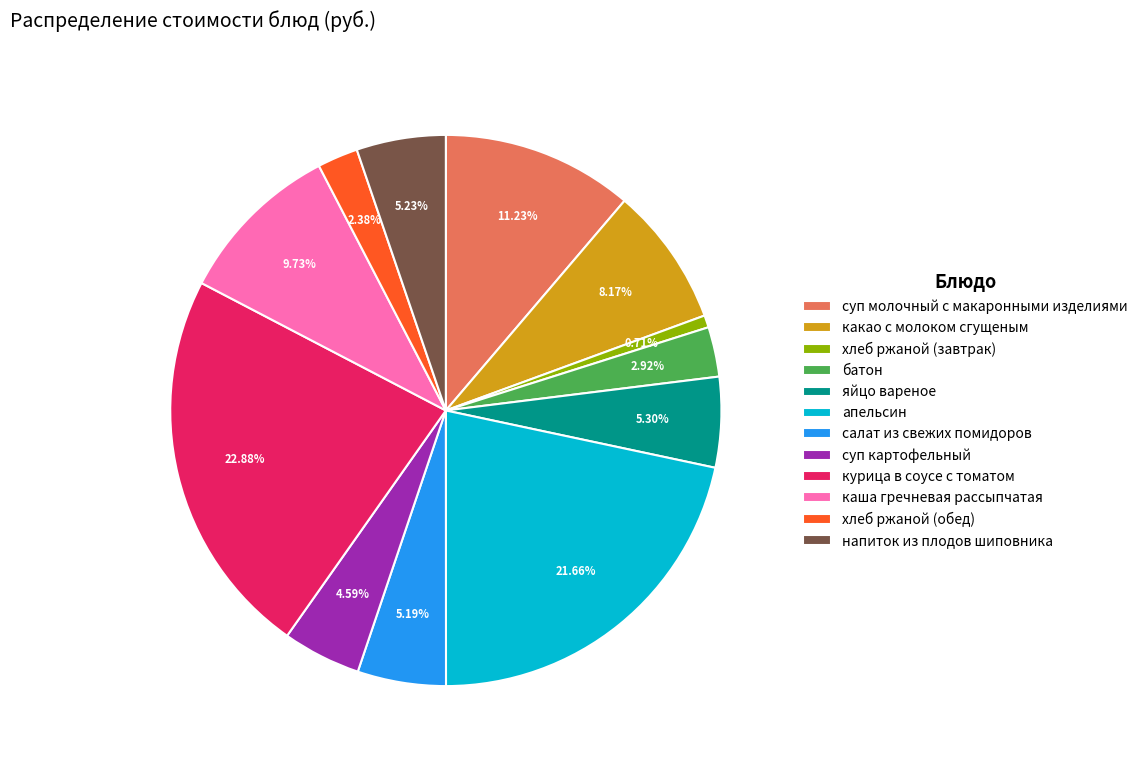

What percentage is the каша гречневая рассыпчатая slice, to the nearest percent?

10%